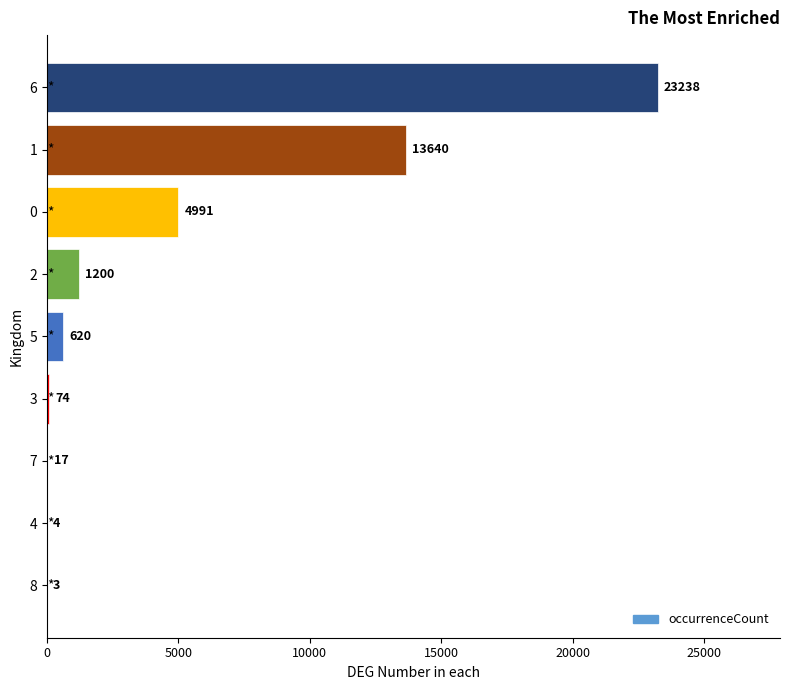

What is the change in value from 3 to 0?

+4917